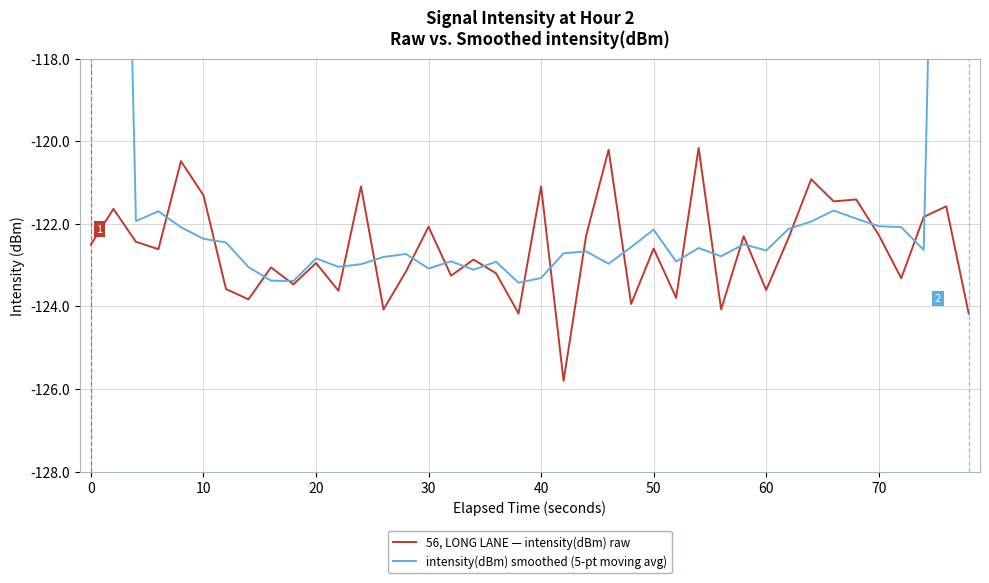

What is the sum of all 56, LONG LANE — intensity(dBm) raw values?

-4904.5